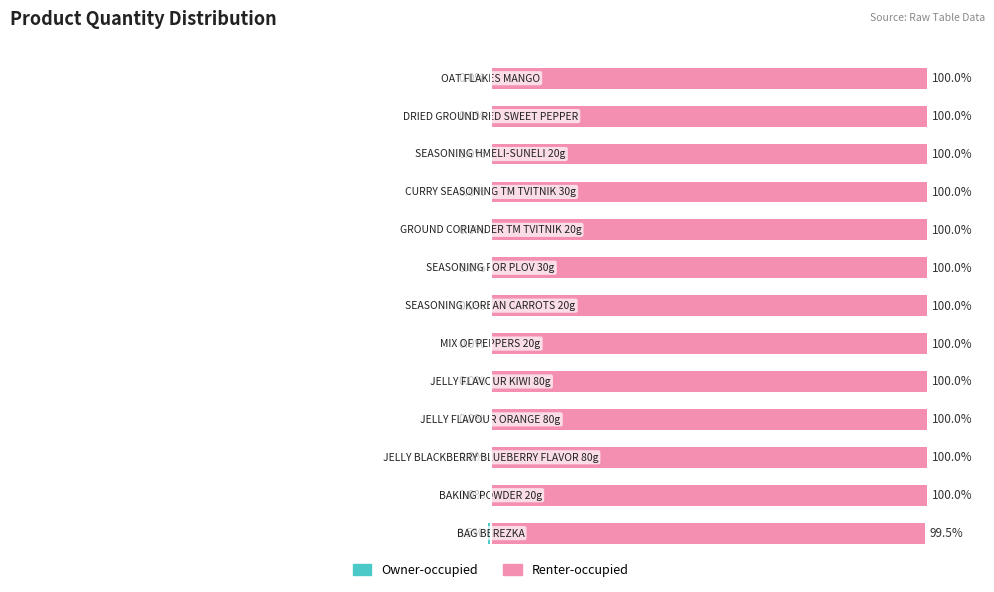

The Owner-occupied series shows -0.0 at 8. True or false?

True